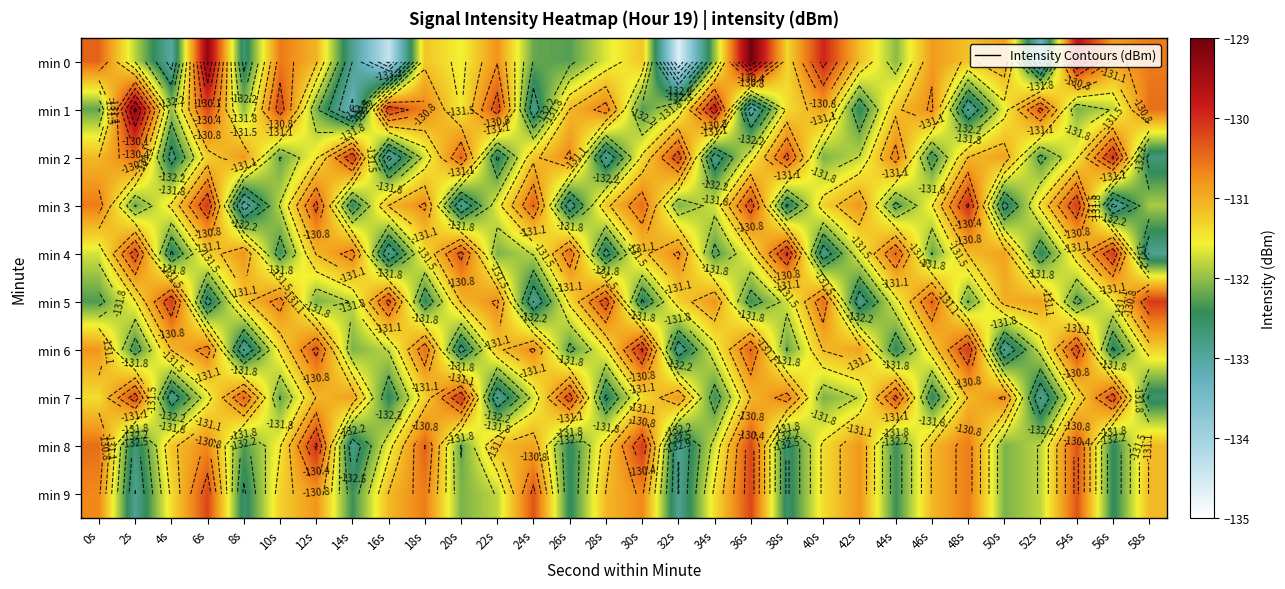

What is the sum of the min 4 values at 48s and 16s?

-264.0